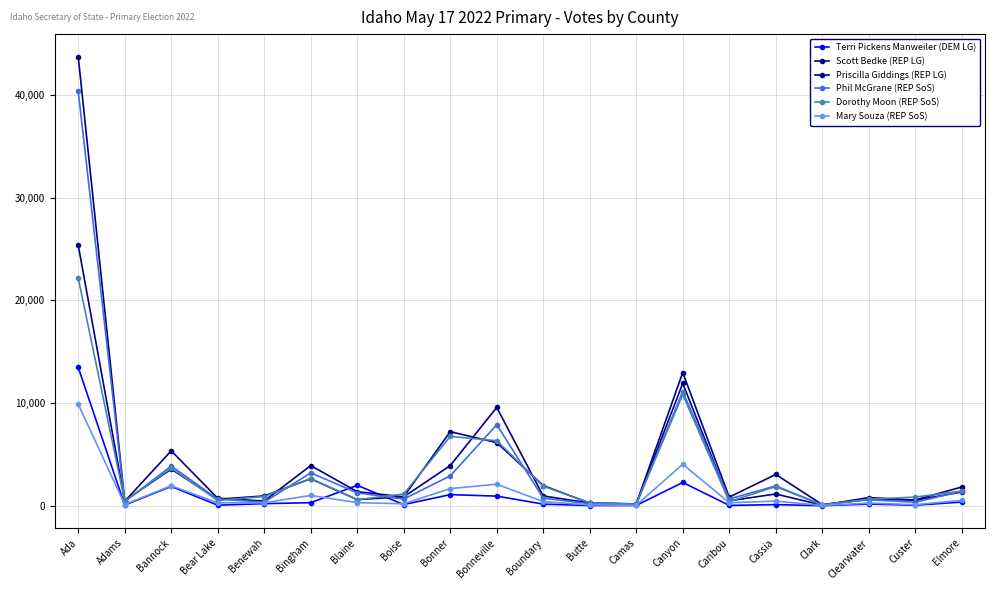

Which series has the largest total across all categories?

Scott Bedke (REP LG)